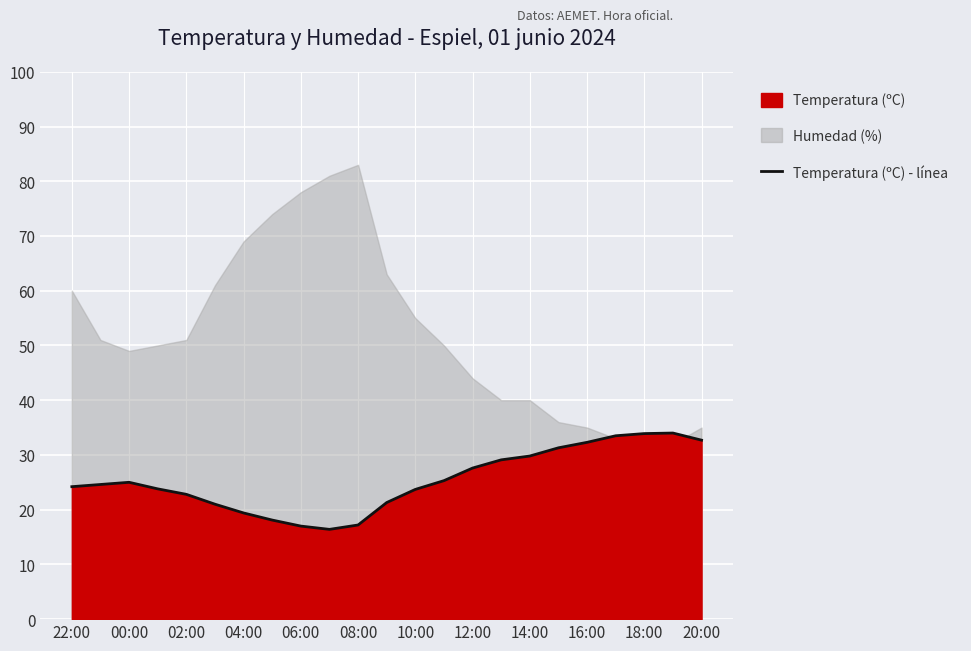

What is the lowest value of the Temperatura (ºC) - línea series?

16.4